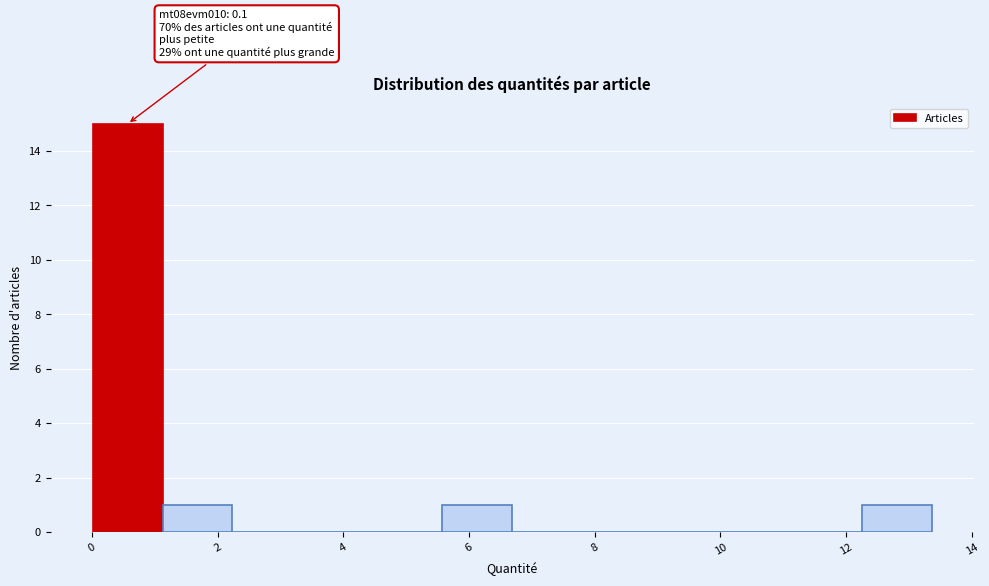

Which range on the x-axis has the tallest bar?

0.0 to 1.2